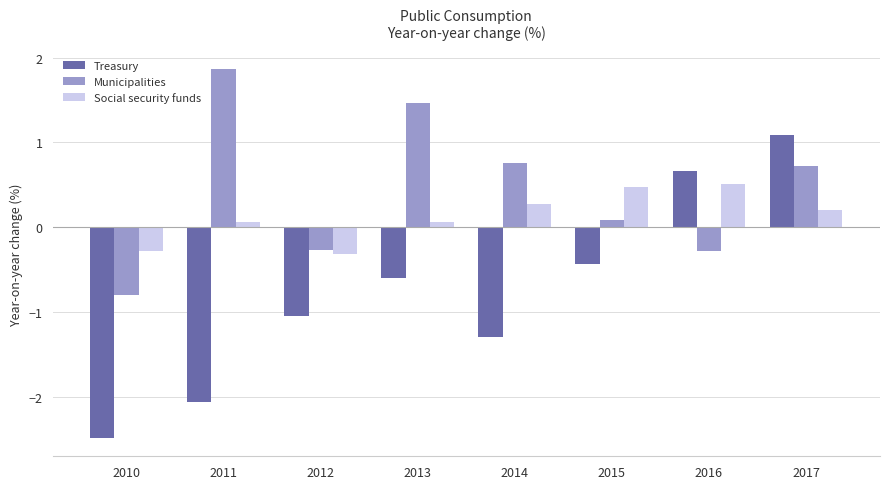

True or false: Treasury has a value of -0.6 at 2015.

False